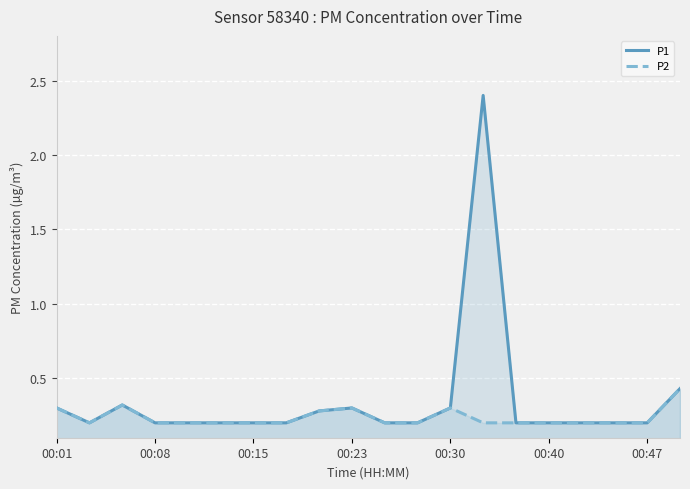

Where is P1 nearest to the value 1?

19